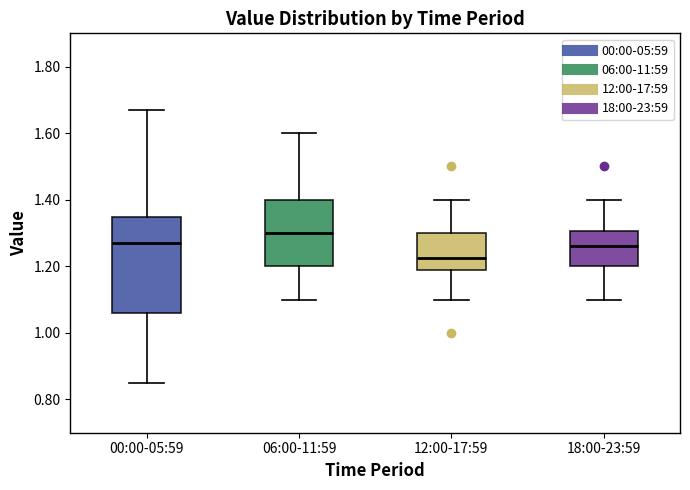

Comparing the boxes themselves (not the whiskers), which one is the tallest?

00:00-05:59